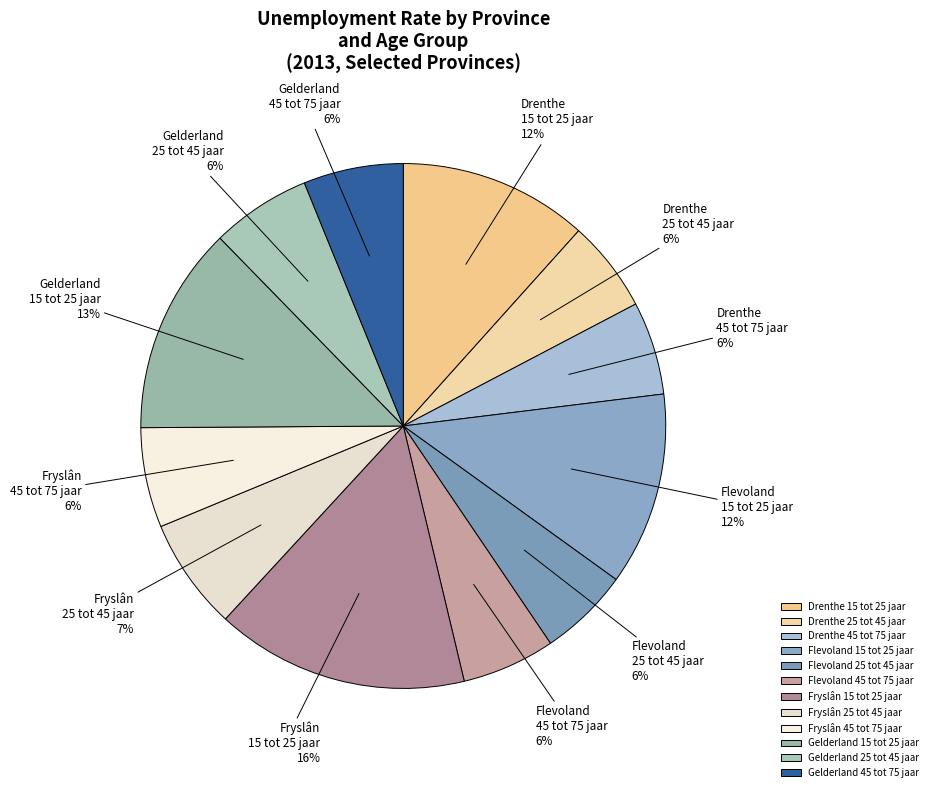

Which has a higher value, Drenthe 15 tot 25 jaar or Flevoland 25 tot 45 jaar?

Drenthe 15 tot 25 jaar